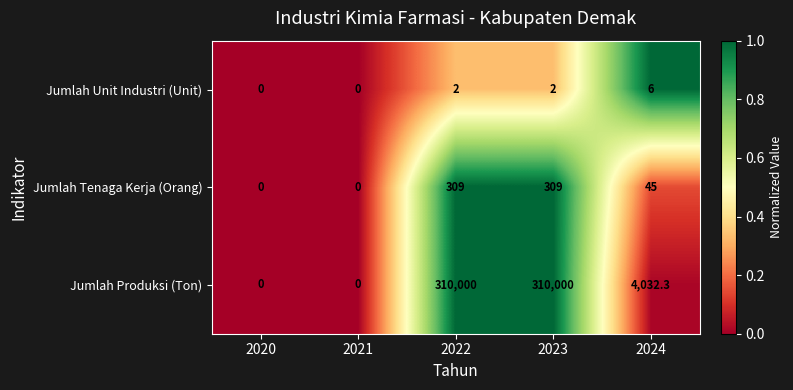

Is it true that Jumlah Unit Industri (Unit) equals 2.0 at 2022?

True